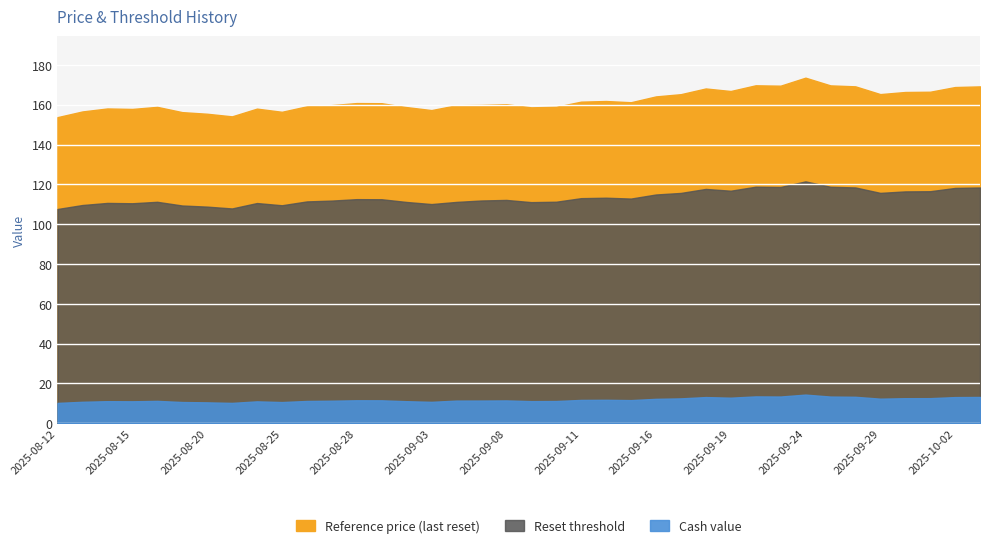

What is the lowest value of the Reset threshold series?

107.6